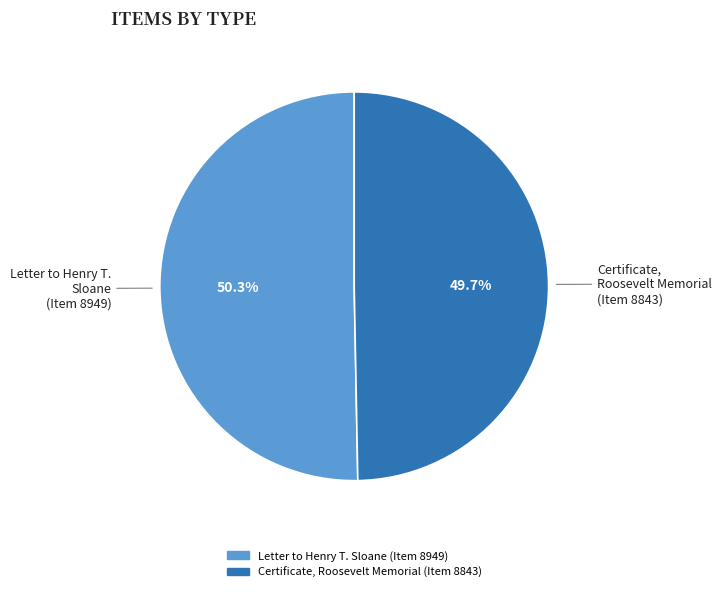

To the nearest percent, what is the combined percentage of Letter to Henry T. Sloane and Certificate, Roosevelt Memorial?

100%